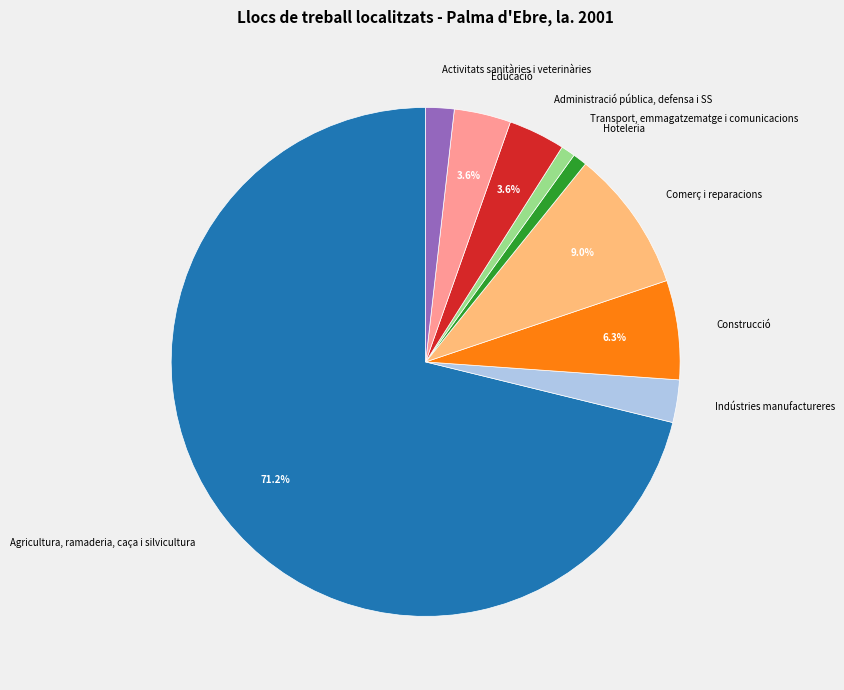

What percentage is the Administració pública, defensa i SS slice, to the nearest percent?

4%